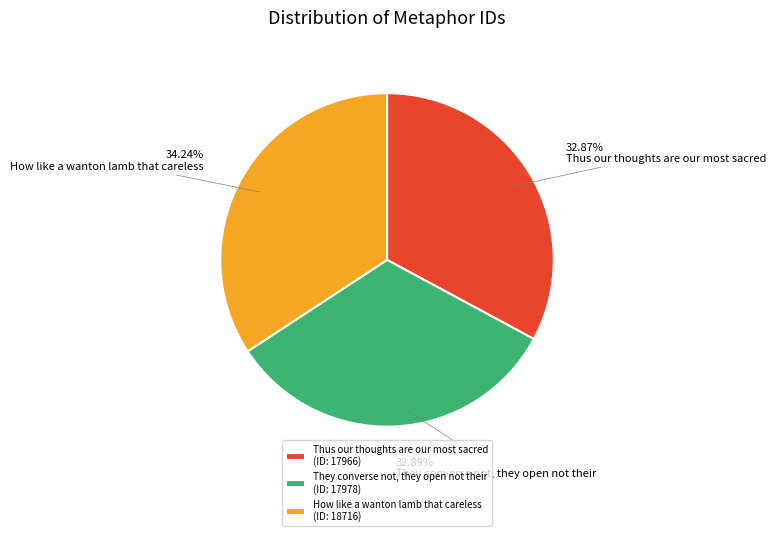

To the nearest percent, what portion does They converse not, they open not their represent?

33%